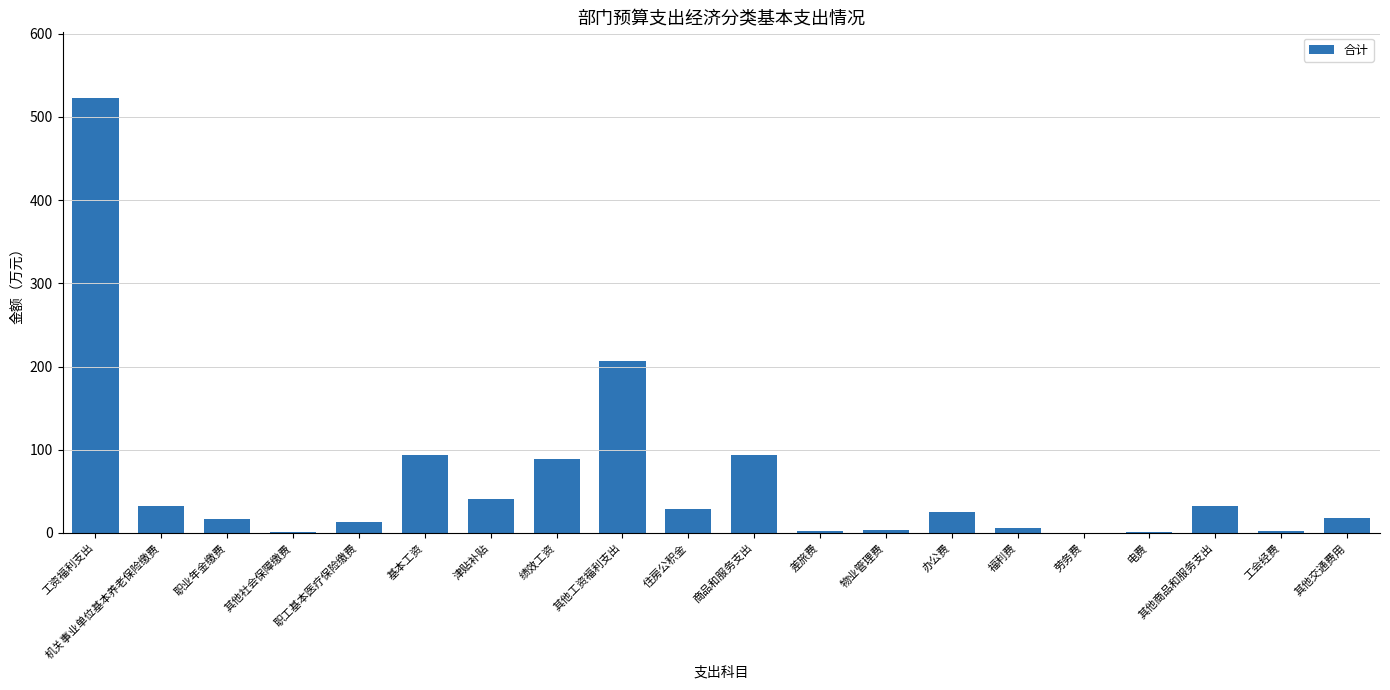

What is the difference between the values at 职业年金缴费 and 其他交通费用?

1.6